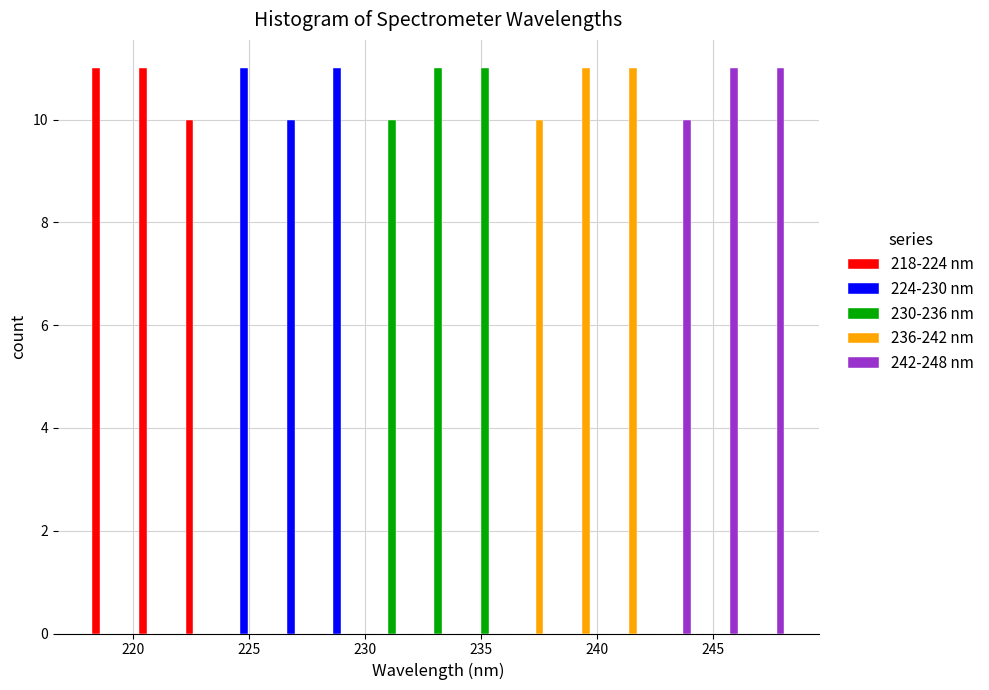

What is the height of the 218-224 nm bar covering 222 to 224 on the x-axis? Neither the bar edges nor the heights are printed on the chart, so give them approximately, as read against the axes.

10